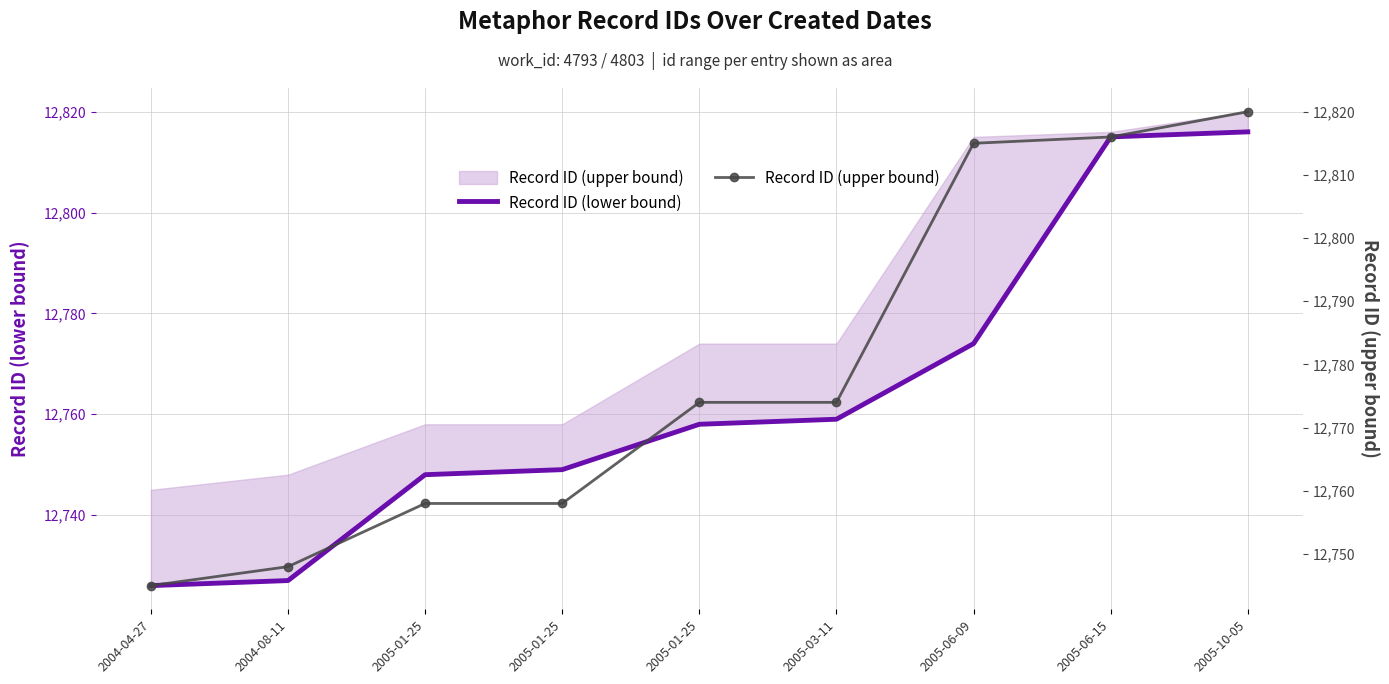

At which label does Record ID (lower bound) first exceed 12758?

2005-03-11